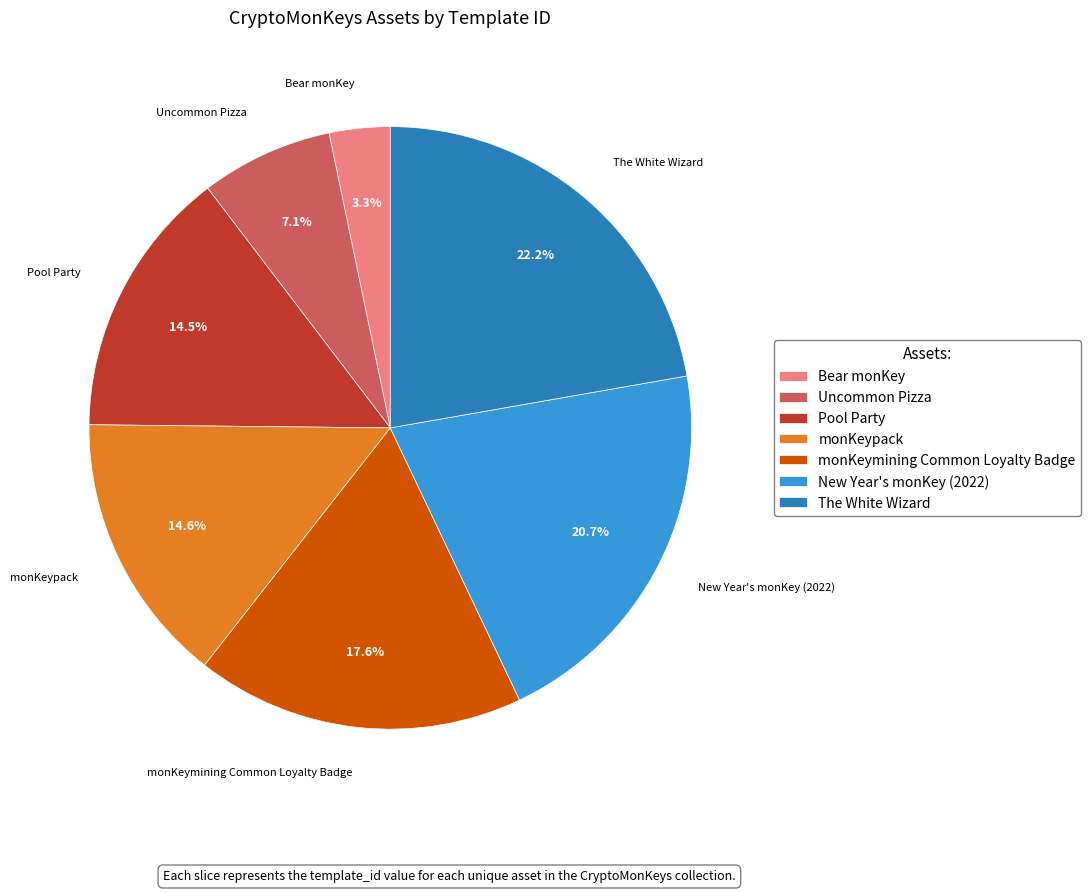

Does Uncommon Pizza represent more than half of the total?

No